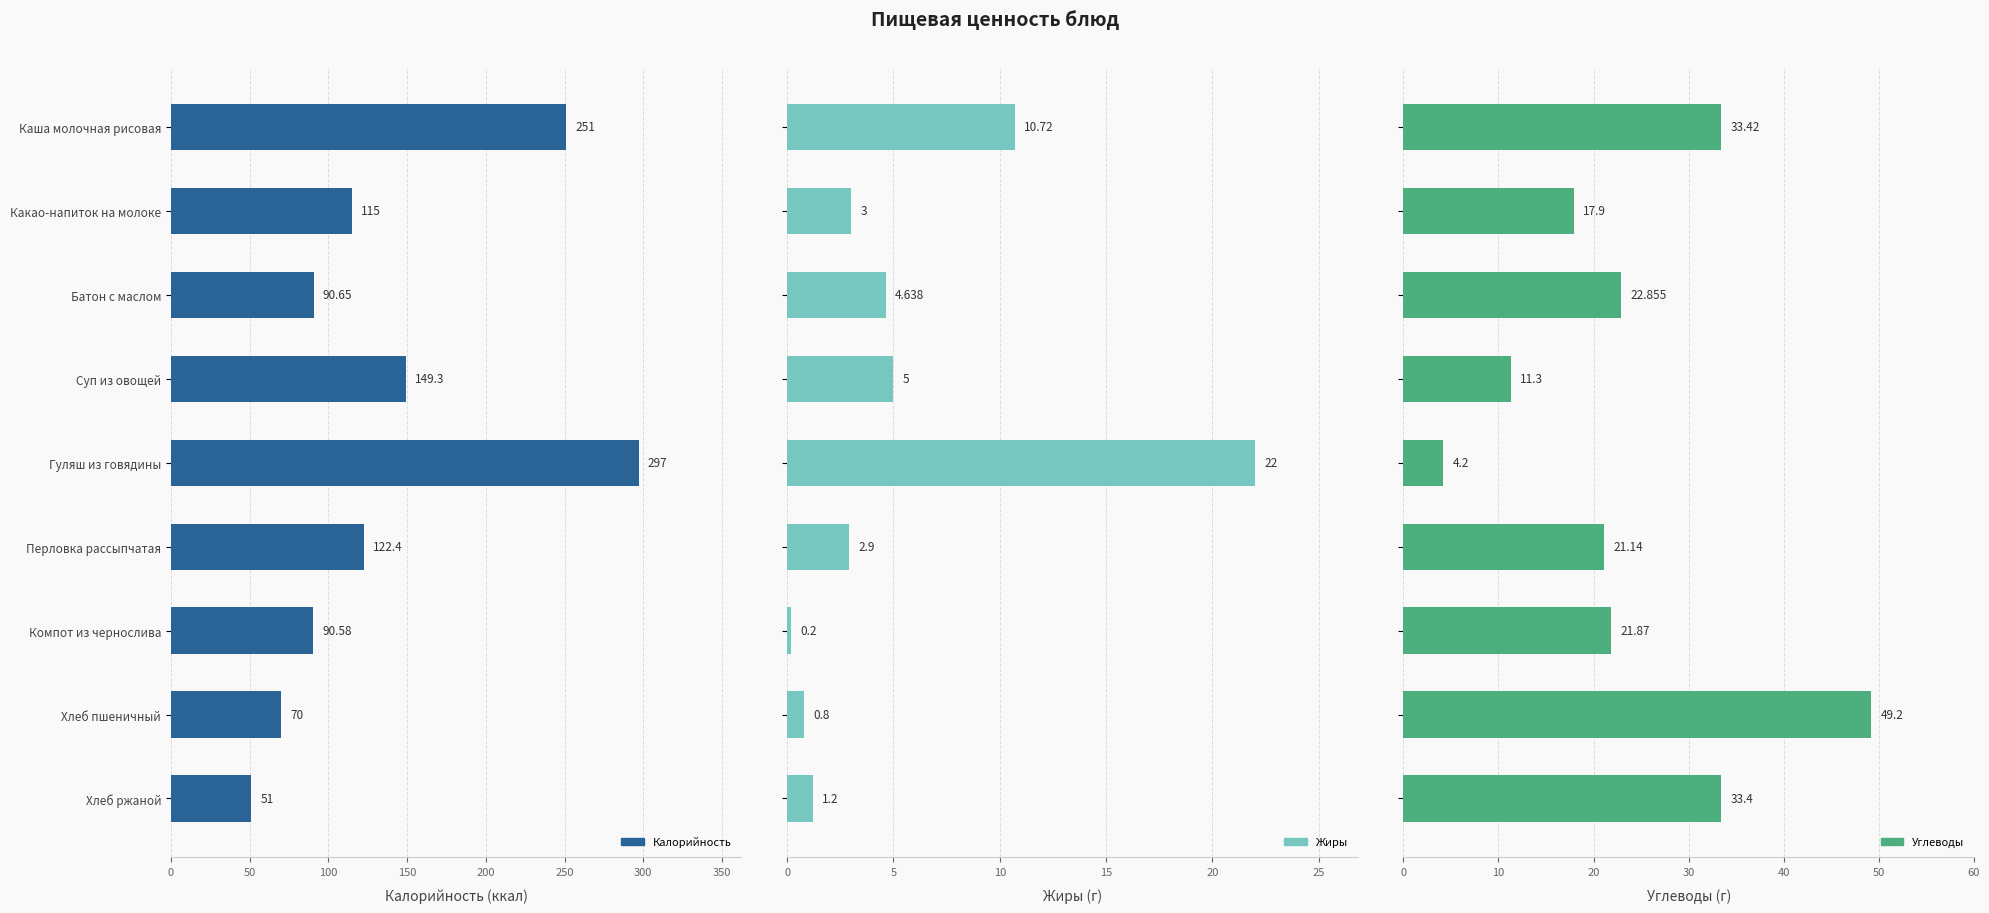

Which series changed the most between Какао-напиток на молоке and Хлеб пшеничный?

Калорийность